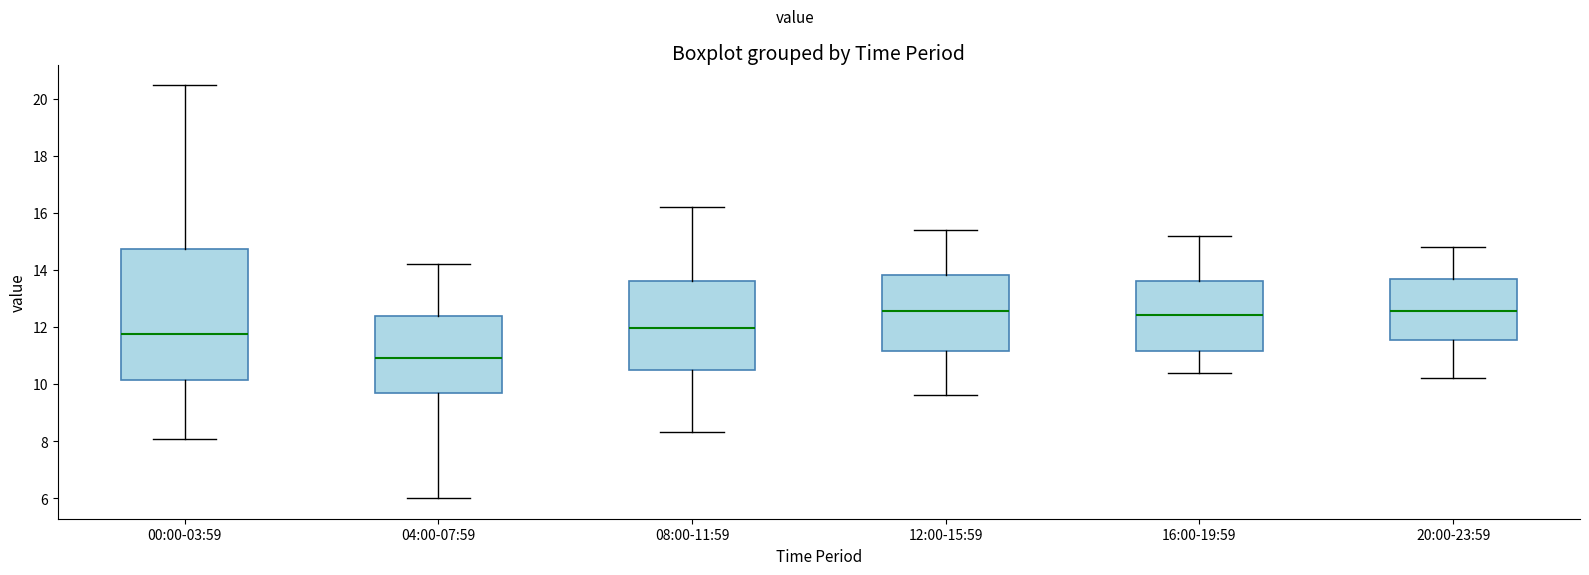

Reading left to right, transcribe this box plot: for each box, give where its median line is, the range the box spans, and where its two whiskers end, as read against the y-axis. The values are not printed on the chart, so give them approximately, as read against the axis.

00:00-03:59: median 11.8, box 10.2 to 14.8, whiskers 8.0 to 20.4
04:00-07:59: median 11.0, box 9.8 to 12.4, whiskers 6.0 to 14.2
08:00-11:59: median 12.0, box 10.4 to 13.6, whiskers 8.4 to 16.2
12:00-15:59: median 12.6, box 11.2 to 13.8, whiskers 9.6 to 15.4
16:00-19:59: median 12.4, box 11.2 to 13.6, whiskers 10.4 to 15.2
20:00-23:59: median 12.6, box 11.6 to 13.6, whiskers 10.2 to 14.8